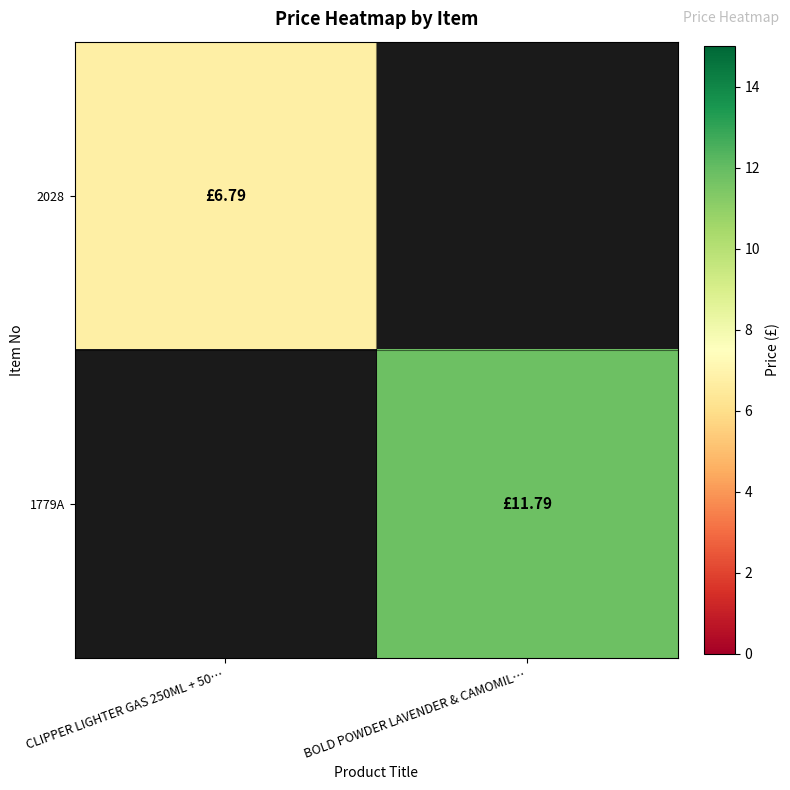

At which label is 2028 closest to 6?

CLIPPER LIGHTER GAS 250ML + 50…